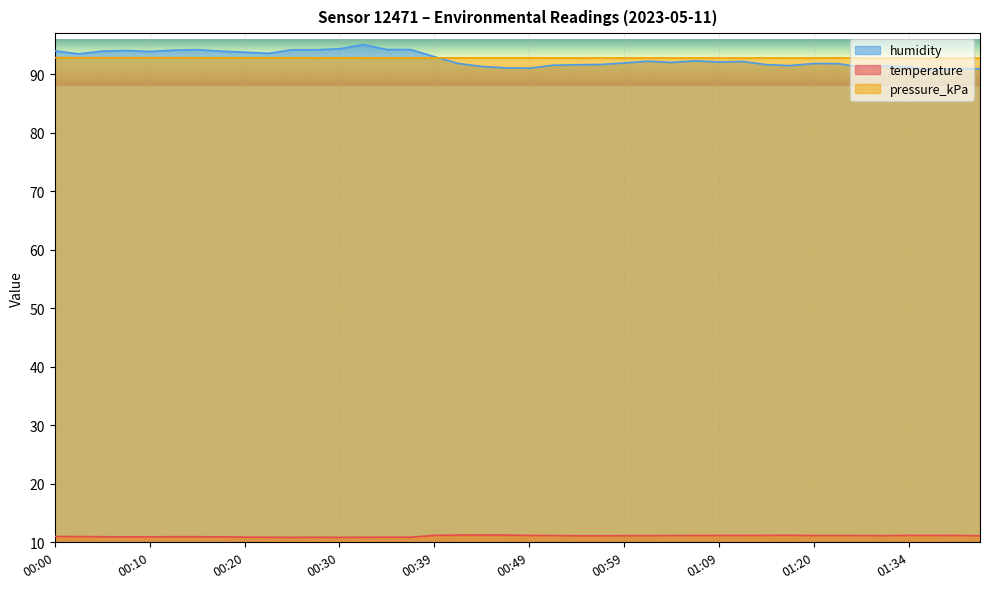

How many data points in humidity are less than 92?

18